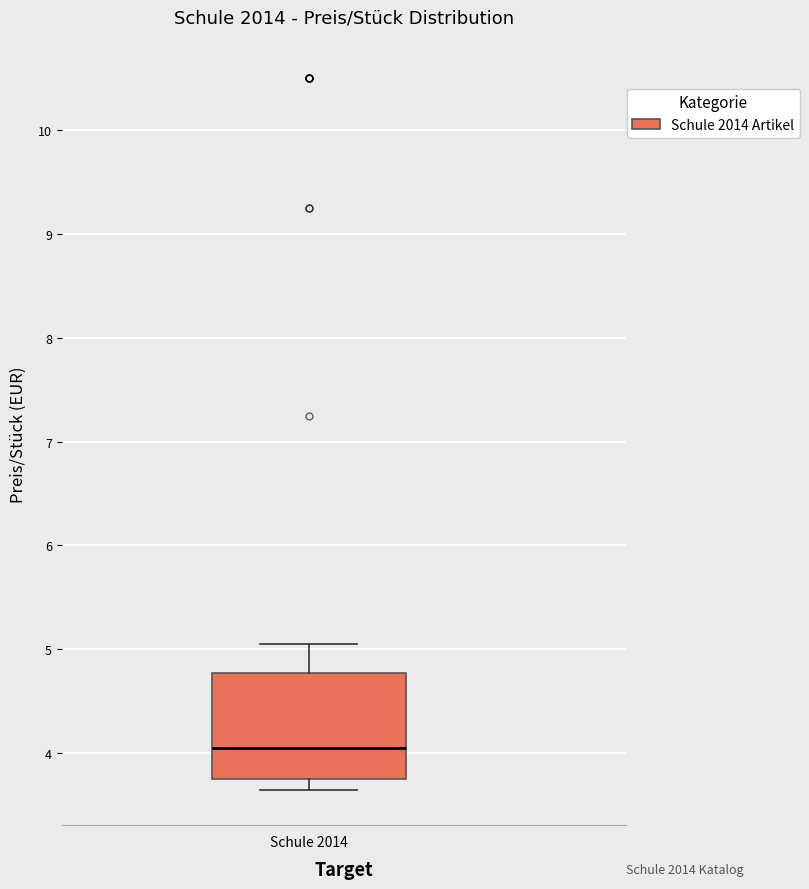

Where does the upper whisker of the box for Schule 2014 end on the y-axis? The values are not printed on the chart, so give them approximately, as read against the axis.

5.1